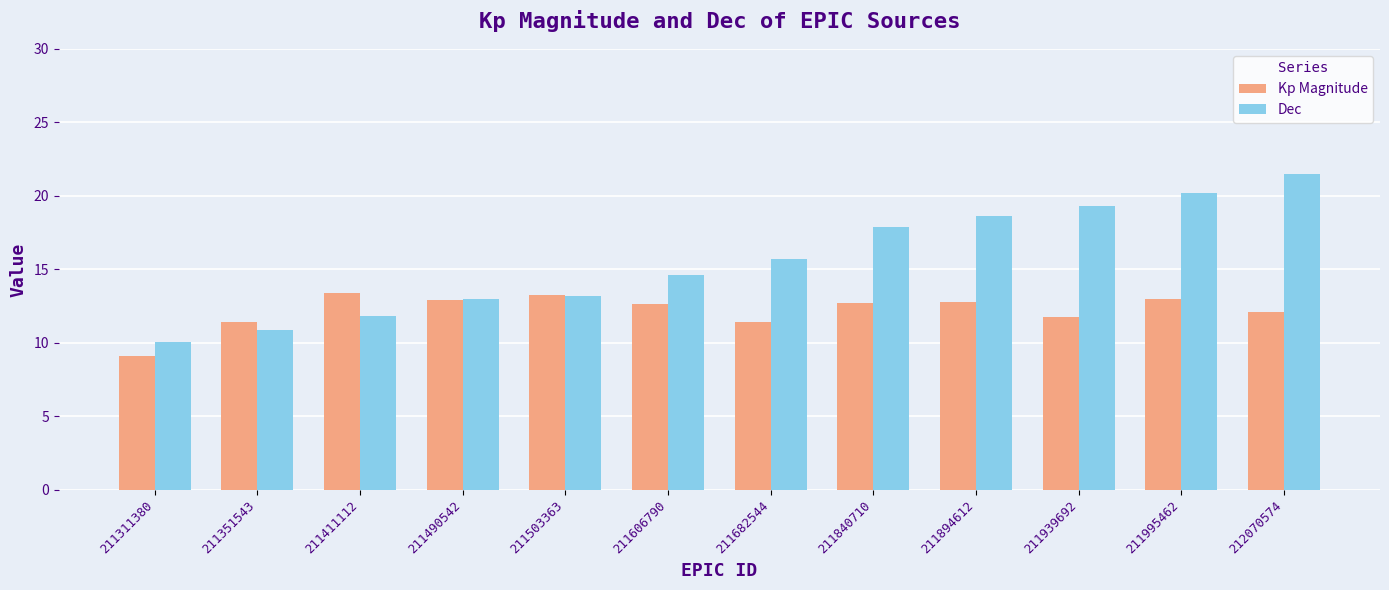

What is the total value across all series at 211682544?

27.1